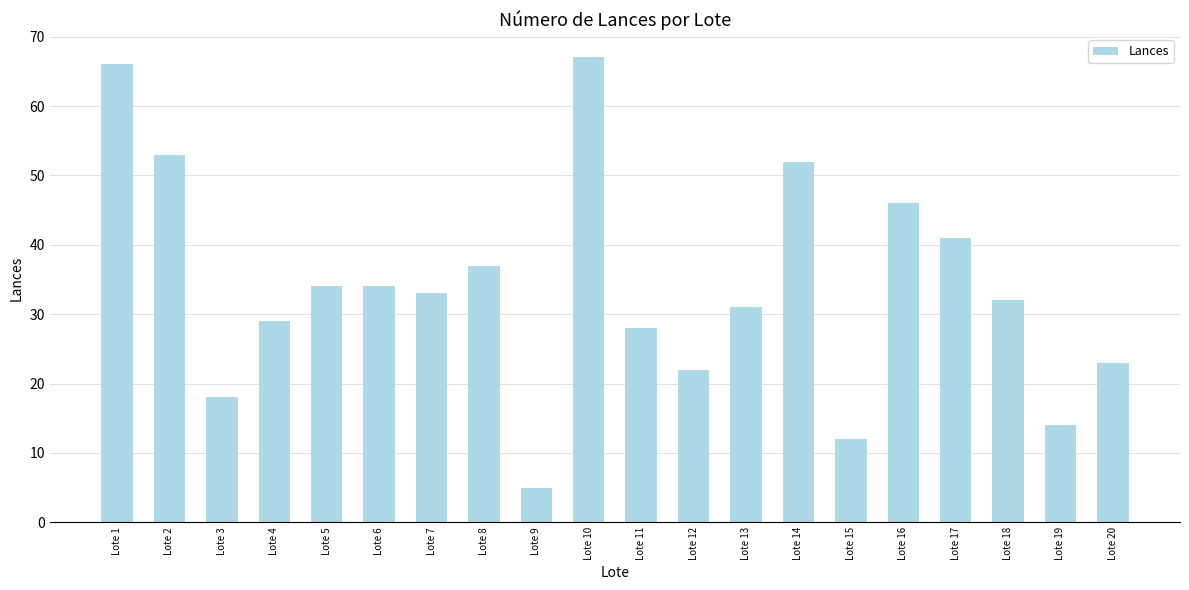

What is the value of the 16th bar from the left?

46